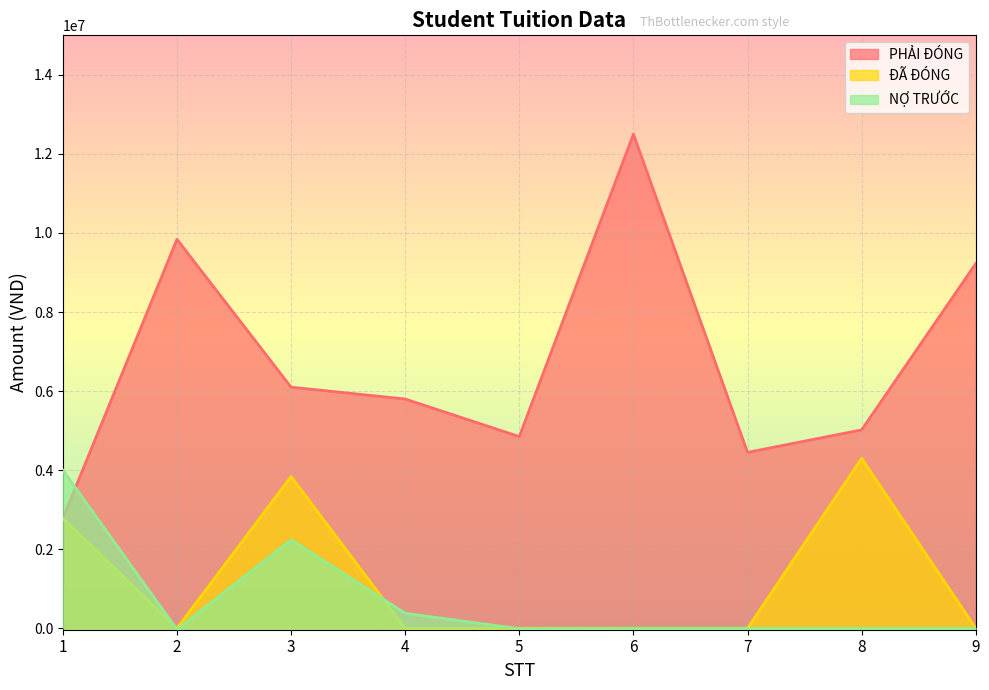

Where is the first local maximum for PHẢI ĐÓNG?

2